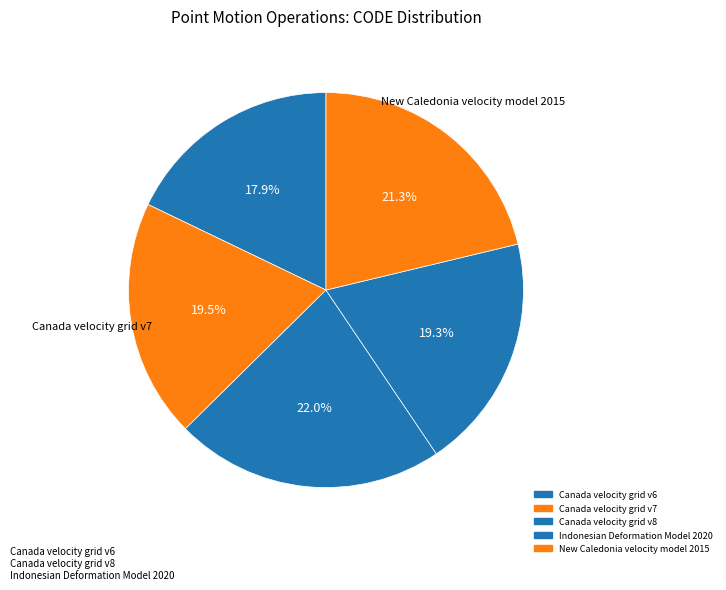

Is Indonesian Deformation Model 2020 the majority of the pie?

No